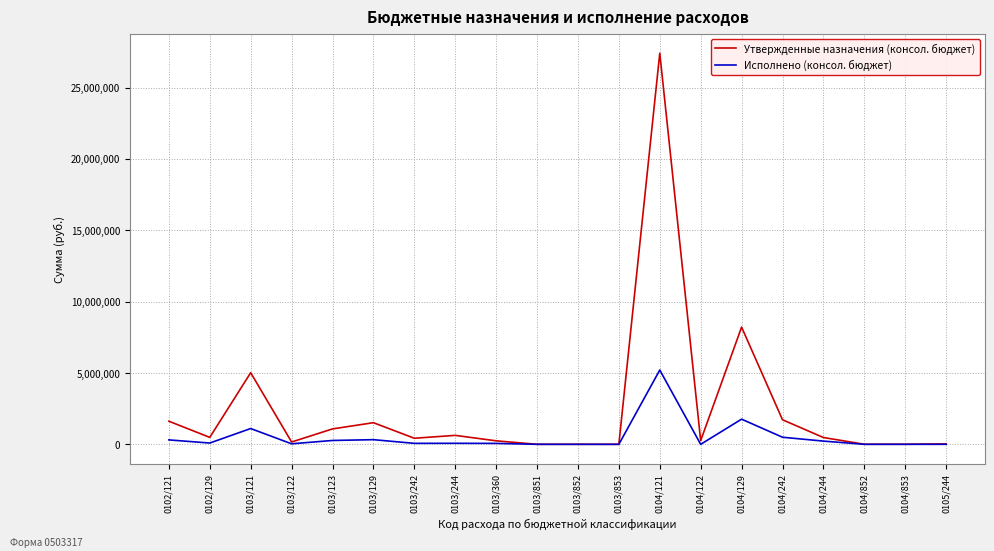

What is the maximum value for Исполнено (консол. бюджет)?

5206204.1